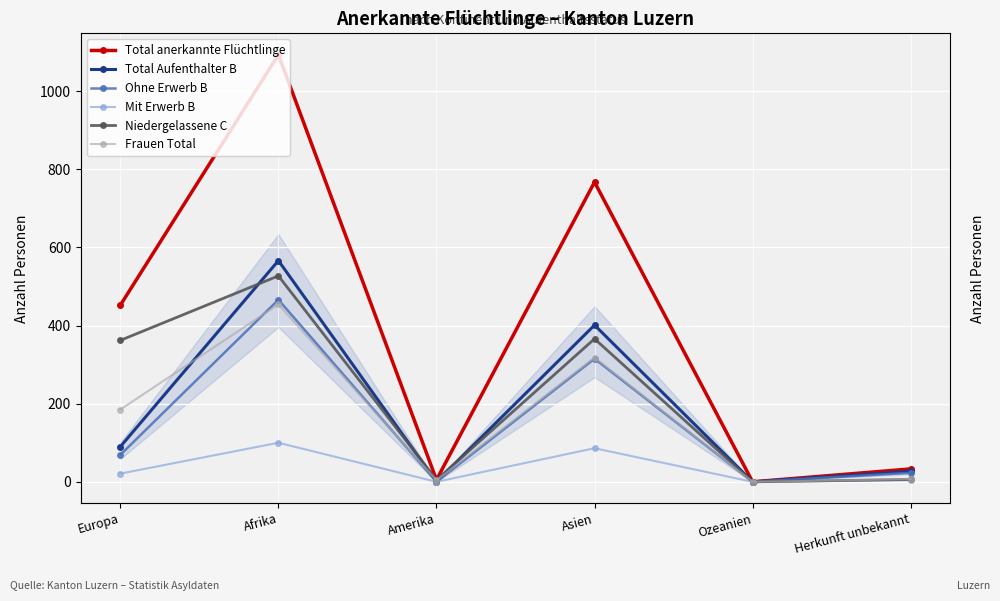

Reading left to right, what are all the values shown in this chart?

Total anerkannte Flüchtlinge: Europa=452	Afrika=1093	Amerika=5	Asien=767	Ozeanien=0	Herkunft unbekannt=33
Total Aufenthalter B: Europa=90	Afrika=566	Amerika=0	Asien=401	Ozeanien=0	Herkunft unbekannt=27
Ohne Erwerb B: Europa=69	Afrika=466	Amerika=0	Asien=315	Ozeanien=0	Herkunft unbekannt=23
Mit Erwerb B: Europa=21	Afrika=100	Amerika=0	Asien=86	Ozeanien=0	Herkunft unbekannt=4
Niedergelassene C: Europa=362	Afrika=527	Amerika=5	Asien=366	Ozeanien=0	Herkunft unbekannt=6
Frauen Total: Europa=185	Afrika=454	Amerika=4	Asien=318	Ozeanien=0	Herkunft unbekannt=7